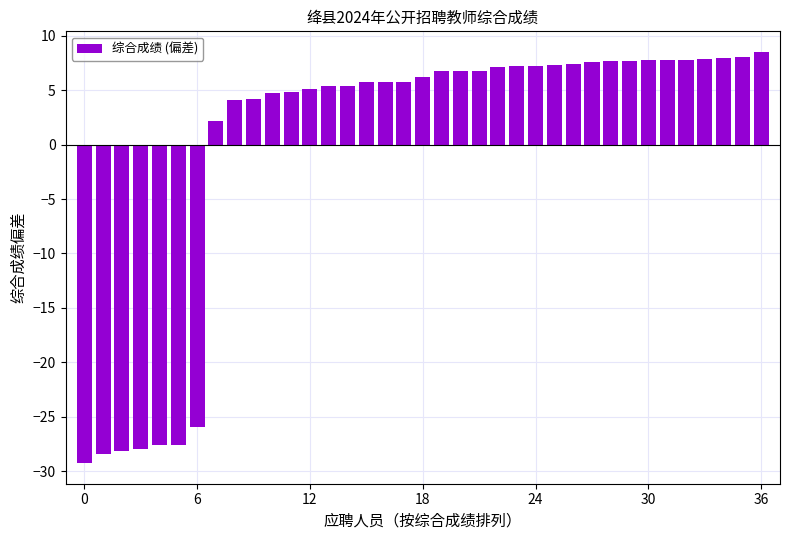

What is the value of the 6th bar from the left?

-27.6